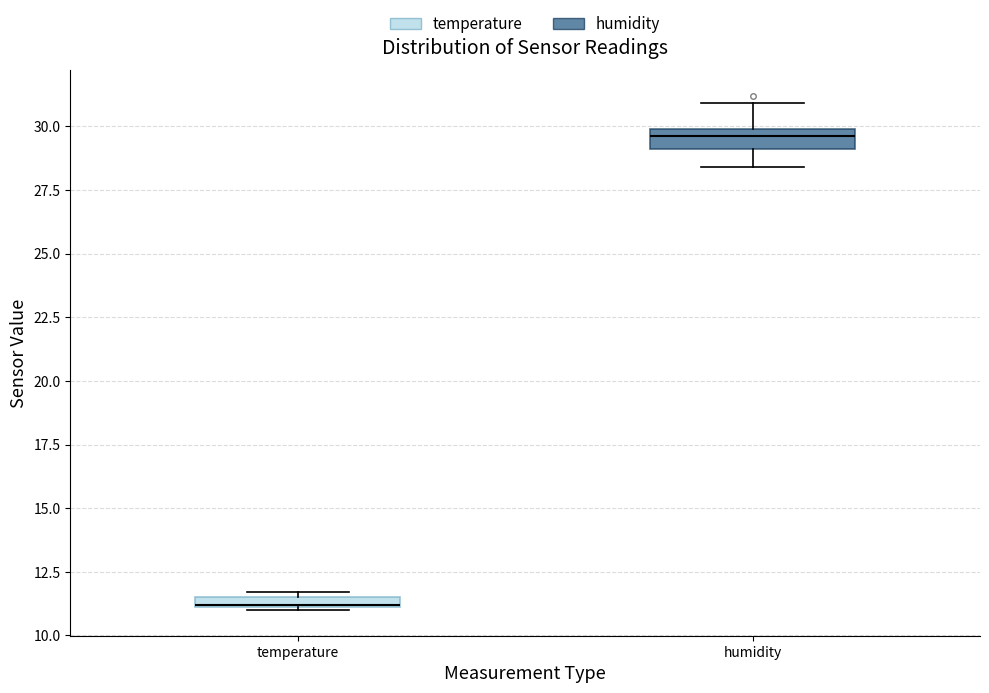

Where does the median line of the box for humidity sit on the y-axis? The values are not printed on the chart, so give them approximately, as read against the axis.

29.5